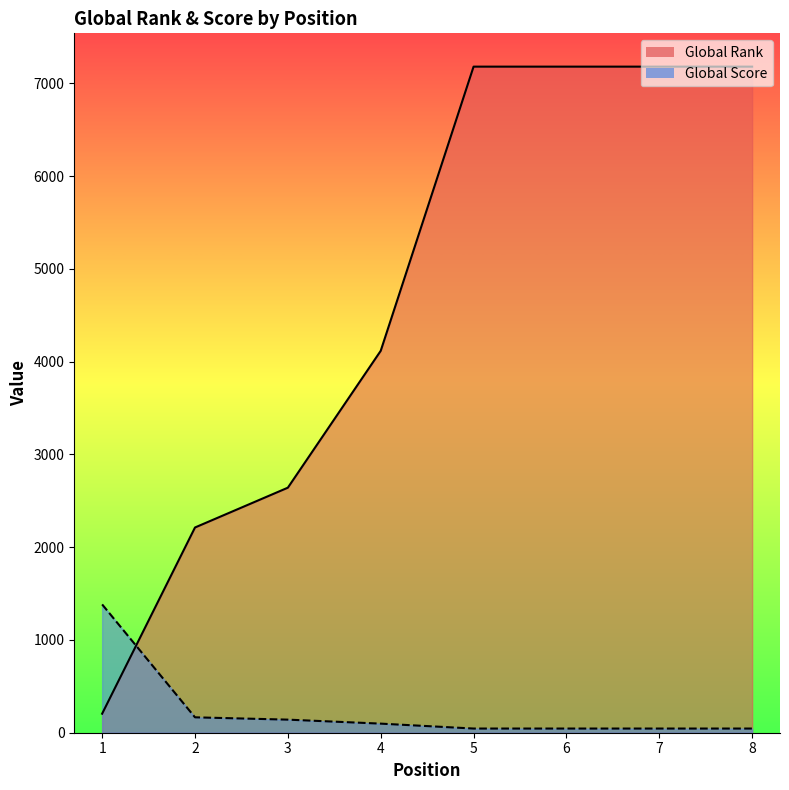

Reading right to left, extract all data points from this chart.

Global Rank: 8=7179	7=7179	6=7179	5=7179	4=4116	3=2641	2=2212	1=205
Global Score: 8=45	7=45	6=45	5=45	4=98	3=141	2=166	1=1383